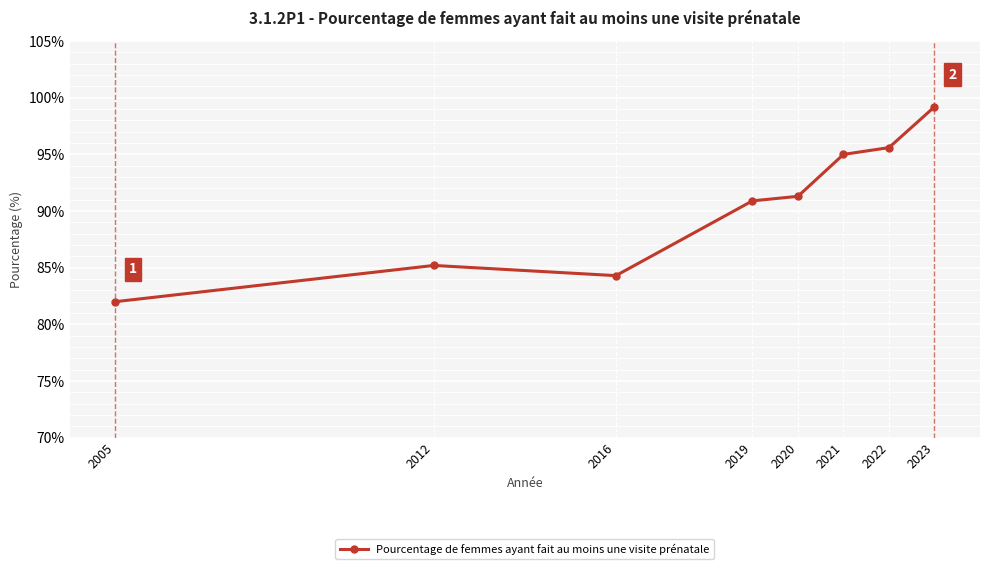

Approximately how many times larger is the value at 2019 compared to 2022?

1.0